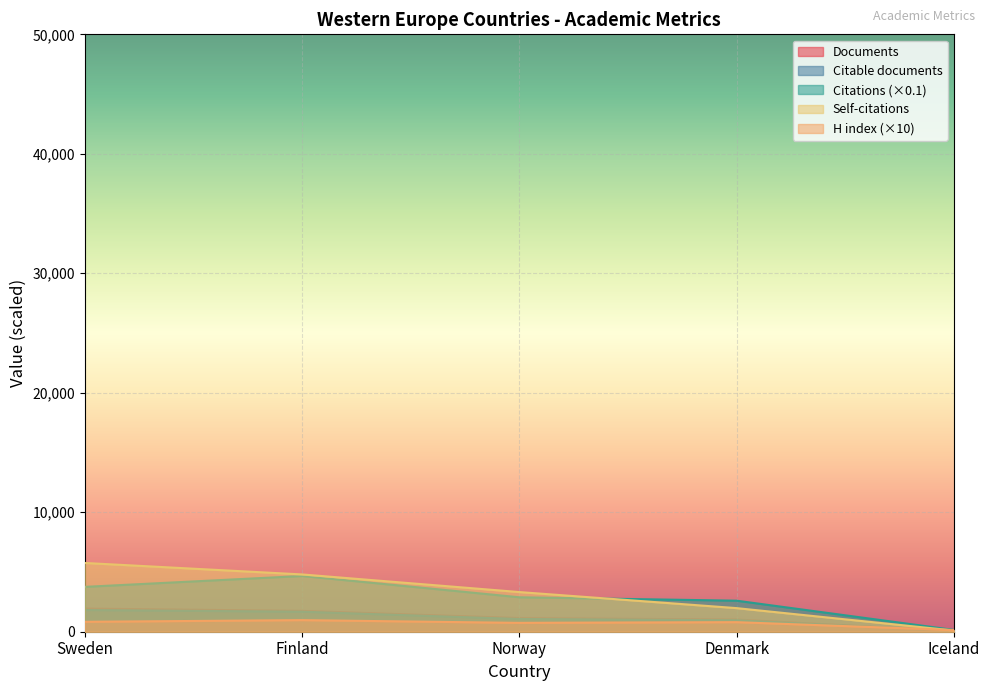

Where does the Citable documents series first go above 1065?

Sweden